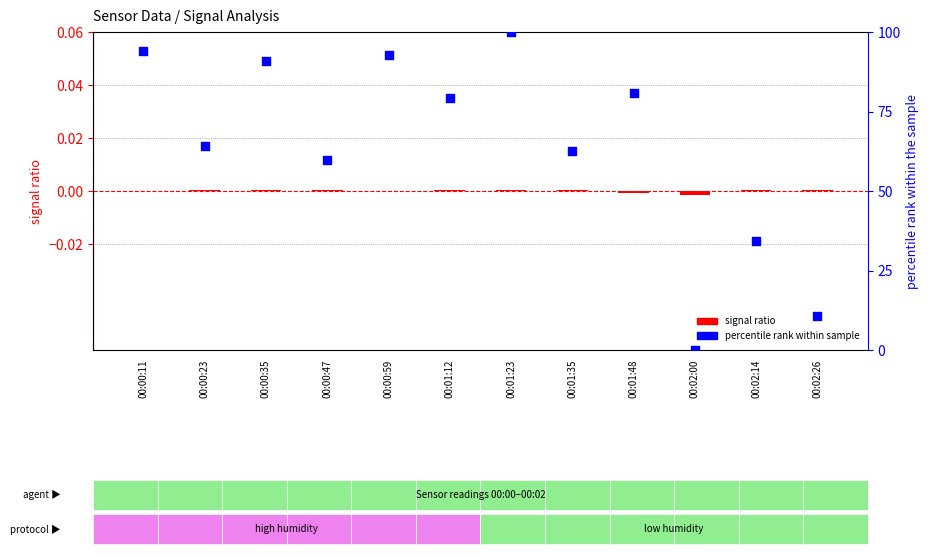

What is the total value across all series at 00:00:35?

90.8